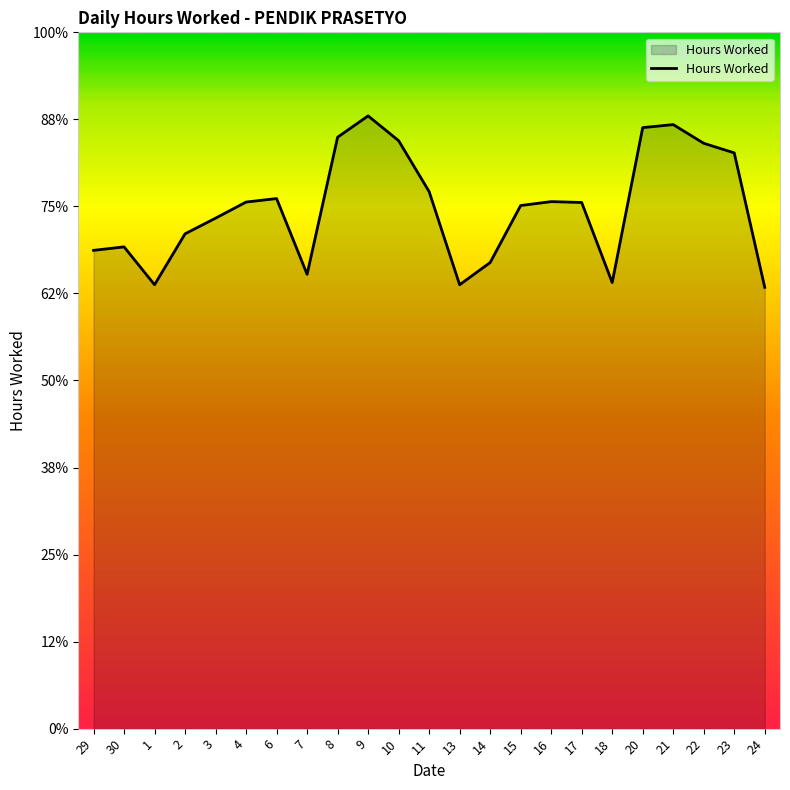

What is the change in value from 13 to 14?

+0.5